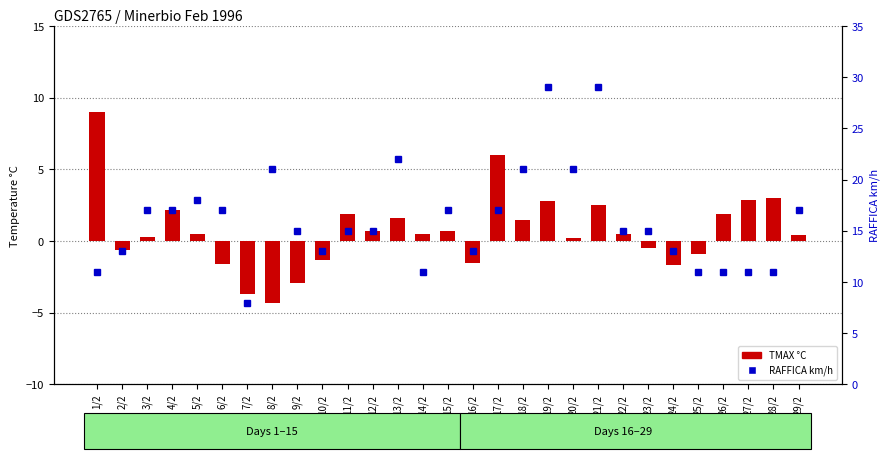

How many data points in TMAX °C are above 0?

19